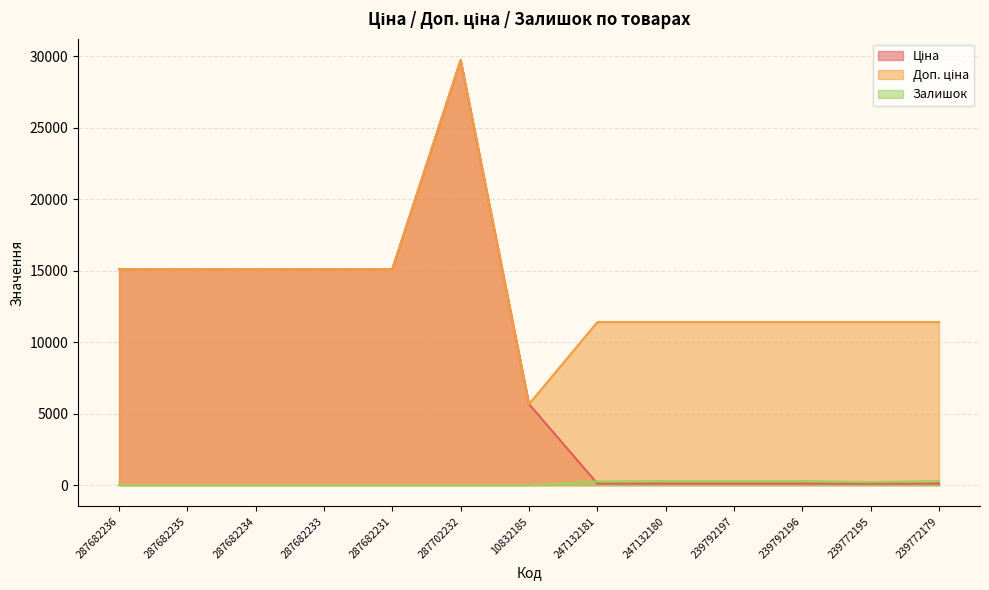

What is the label of the 4th point from the left?

287682233